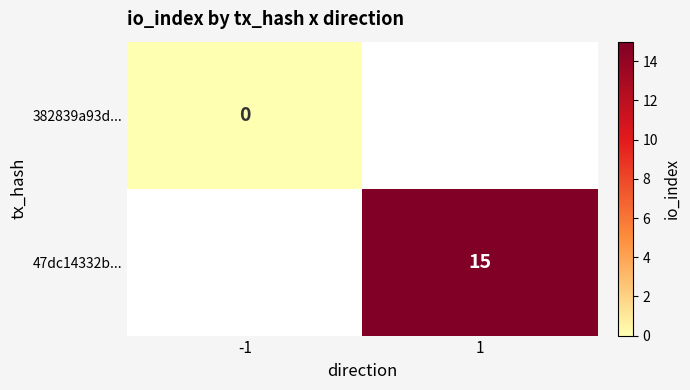

True or false: 47dc14332b... has a value of 24 at 1.

False